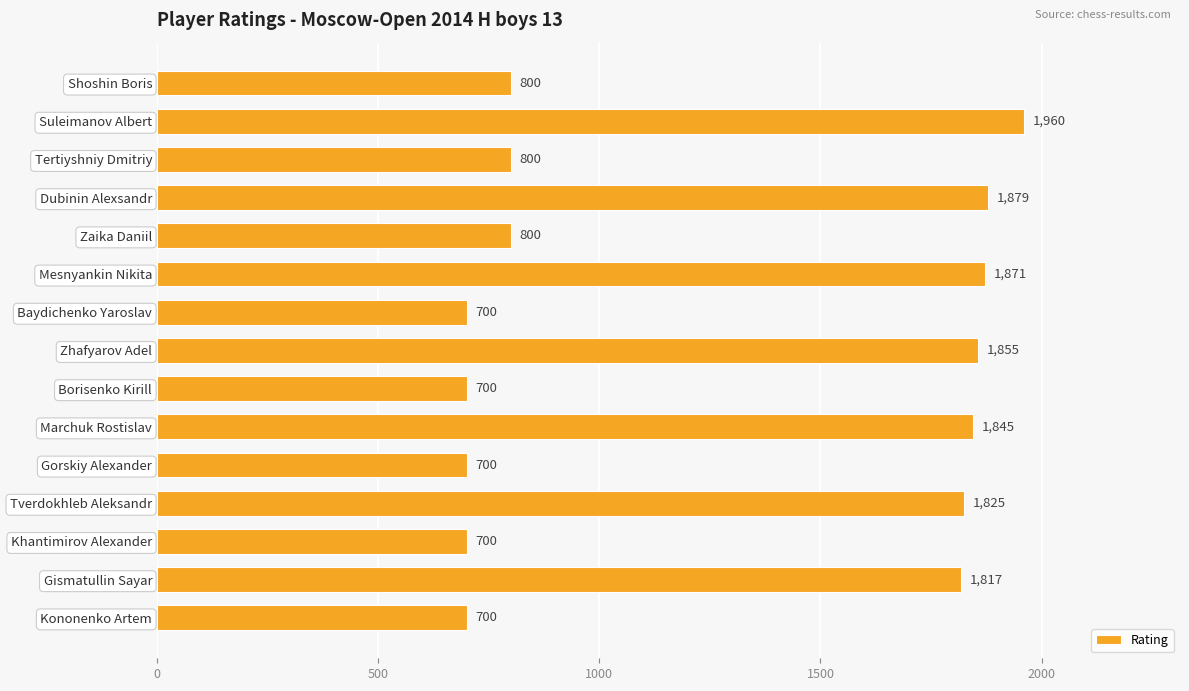

What is the approximate value at Dubinin Alexsandr, to the nearest 50?

1900